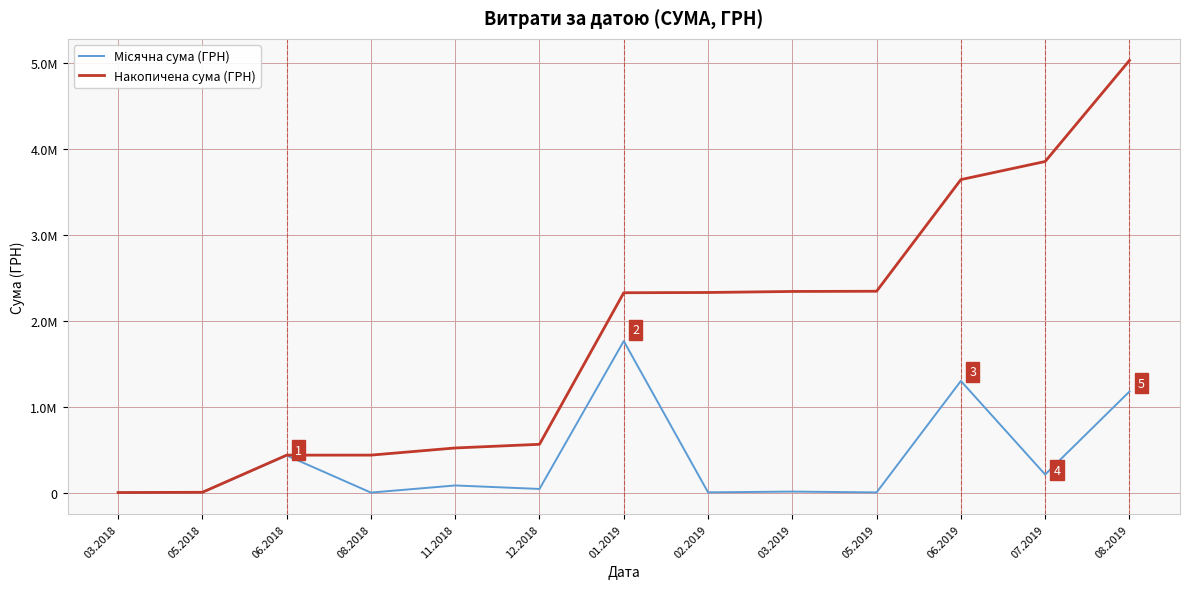

Which category has the highest value in the Накопичена сума (ГРН) series?

08.2019